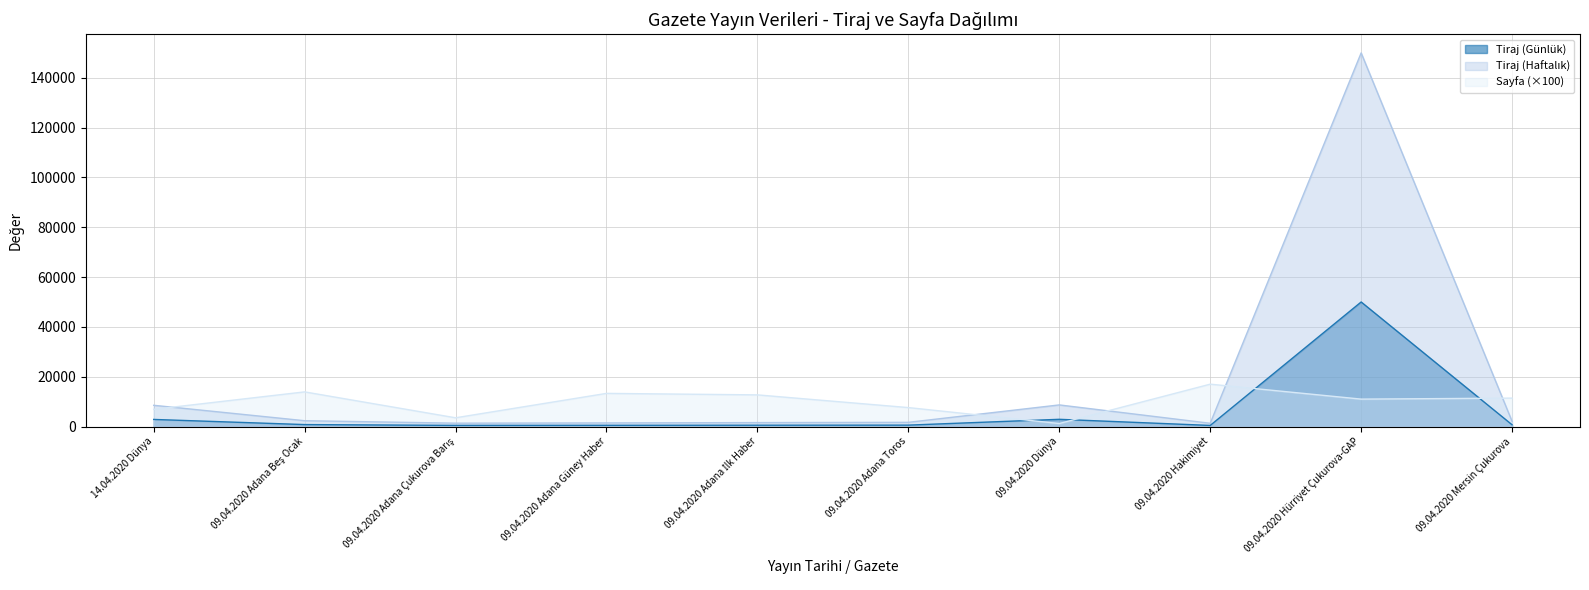

Which series has the largest total across all categories?

Tiraj (Haftalık)